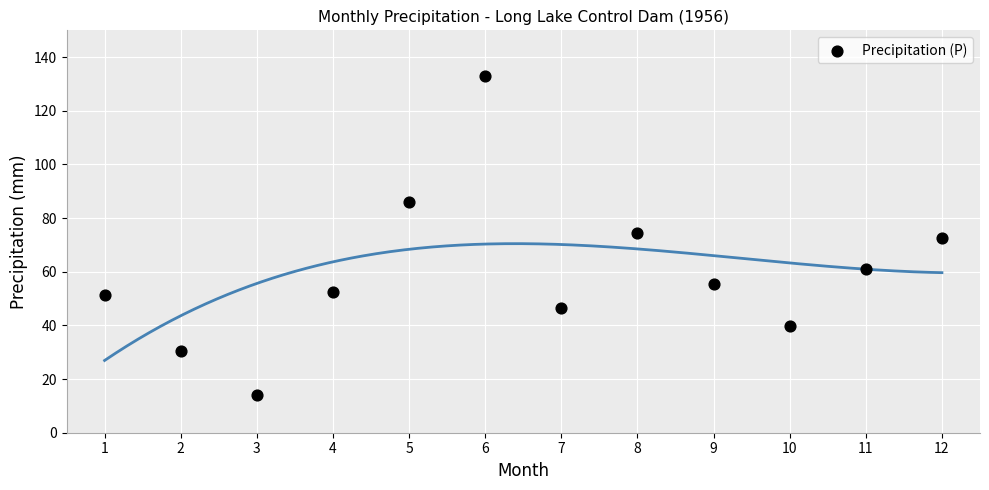

What is the average X value?

6.5